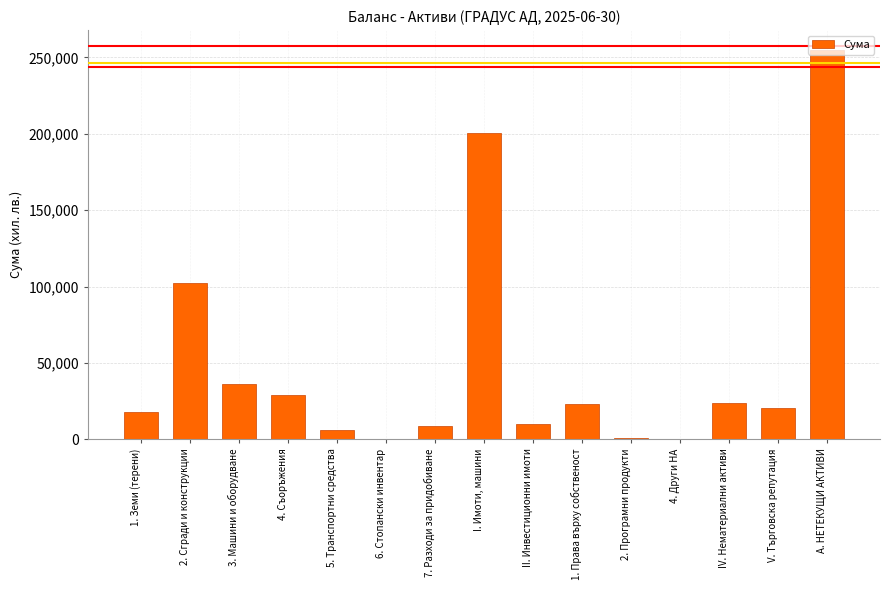

Where is the data nearest to the value 127589?

2. Сгради и конструкции